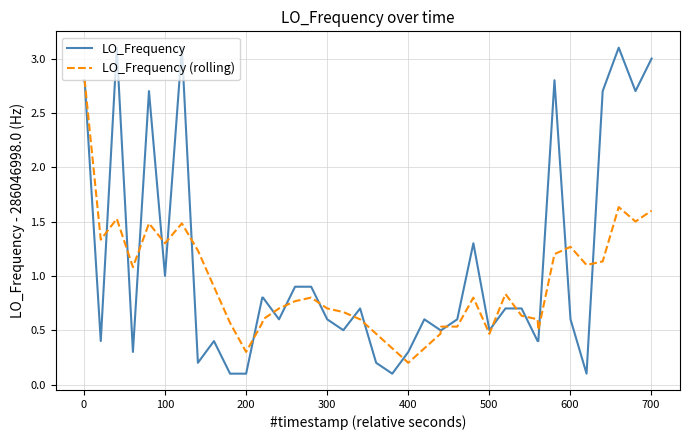

How many series are shown in this chart?

2